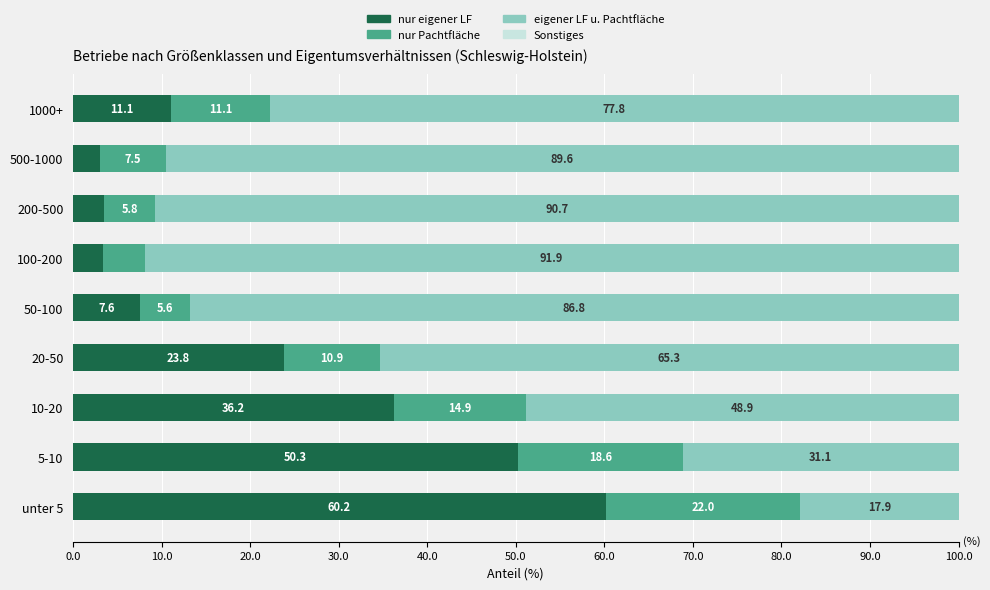

How many categories are shown in the chart?

9